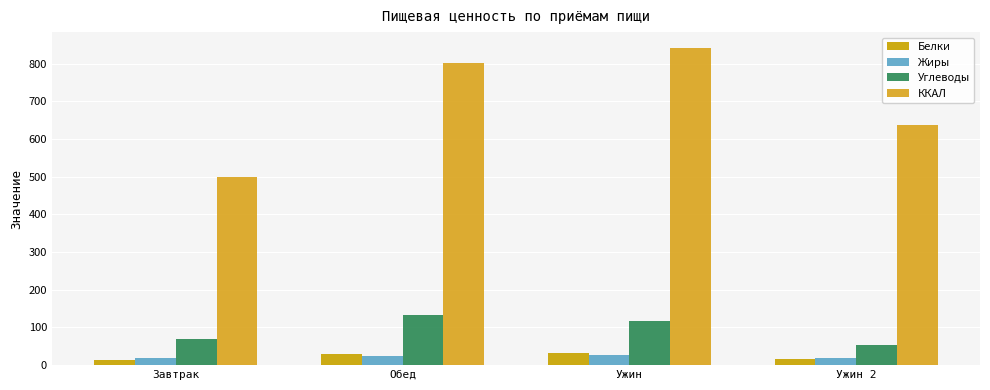

How many values in the ККАЛ series are below 802?

2